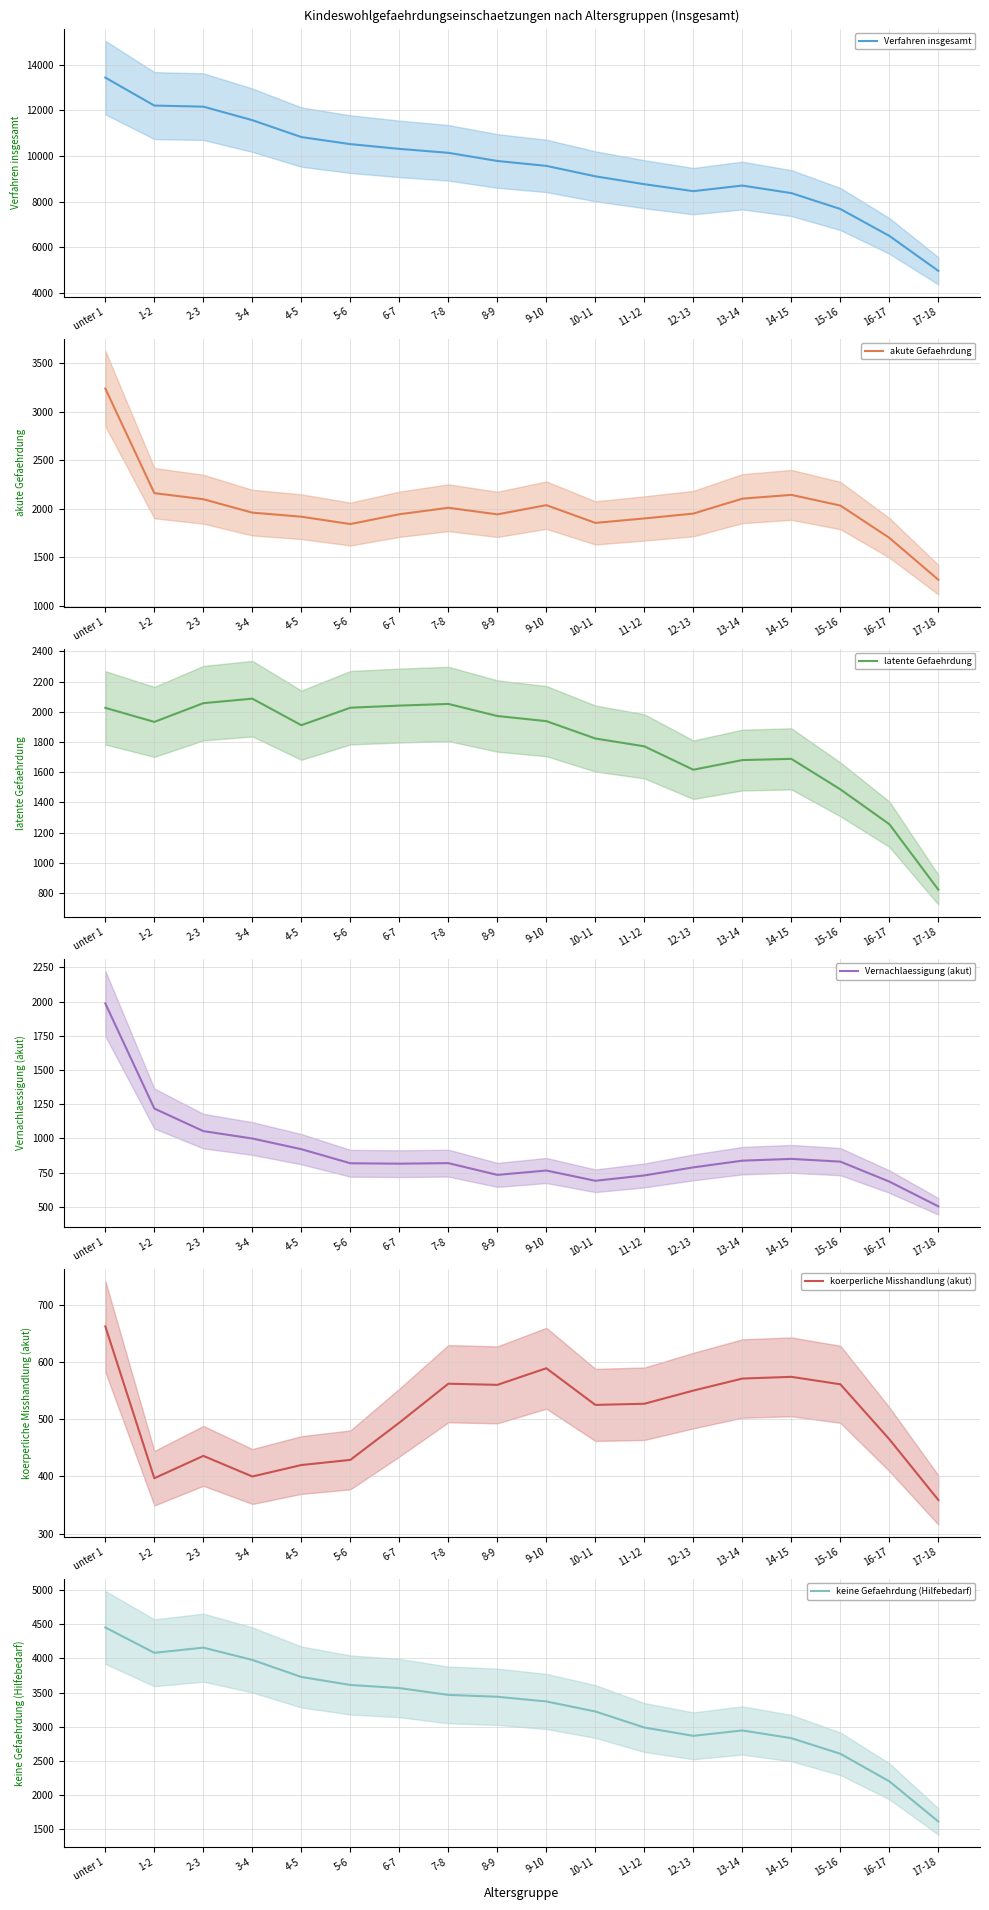

Rank the categories by Verfahren insgesamt value from lowest to highest.

17-18, 16-17, 15-16, 14-15, 12-13, 13-14, 11-12, 10-11, 9-10, 8-9, 7-8, 6-7, 5-6, 4-5, 3-4, 2-3, 1-2, unter 1